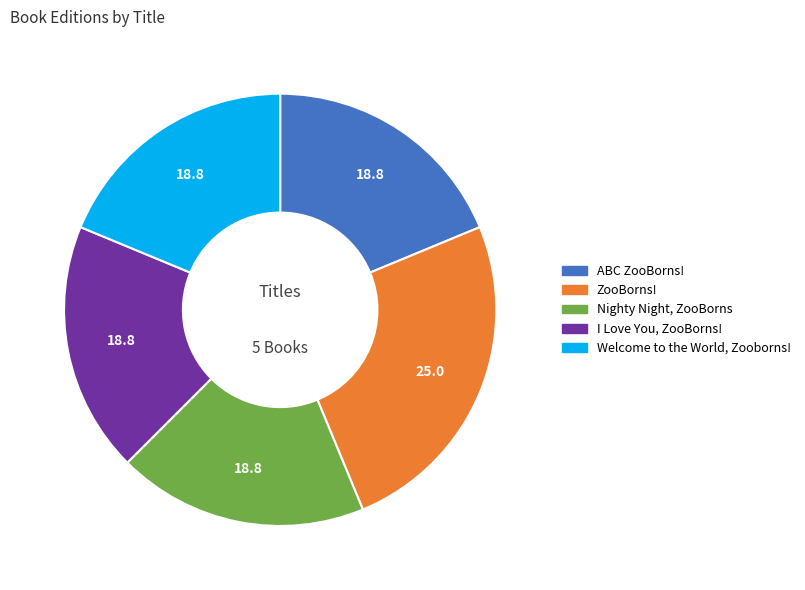

How many segments does this pie chart have?

5